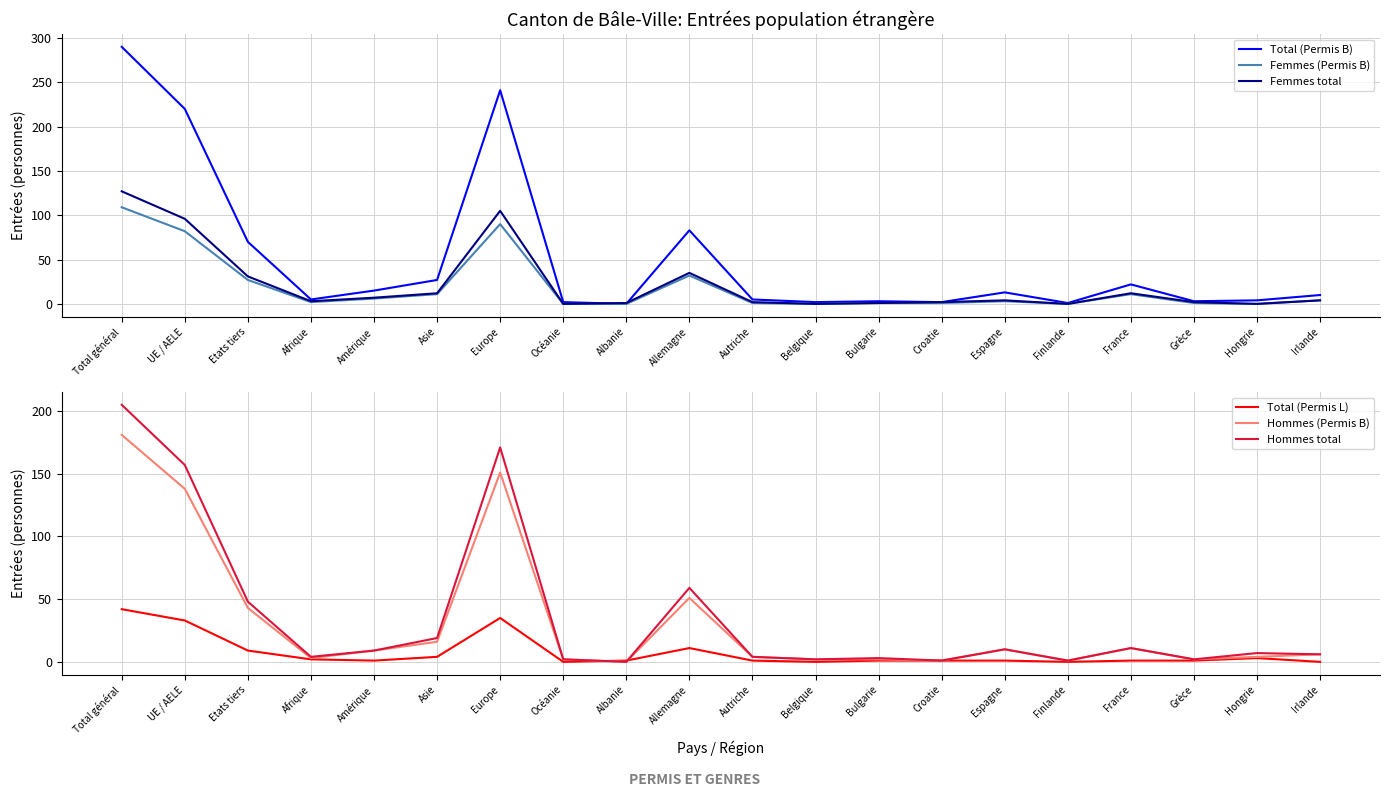

Is the value of Hommes total at Total général greater than the value of Hommes (Permis B) at Allemagne?

Yes